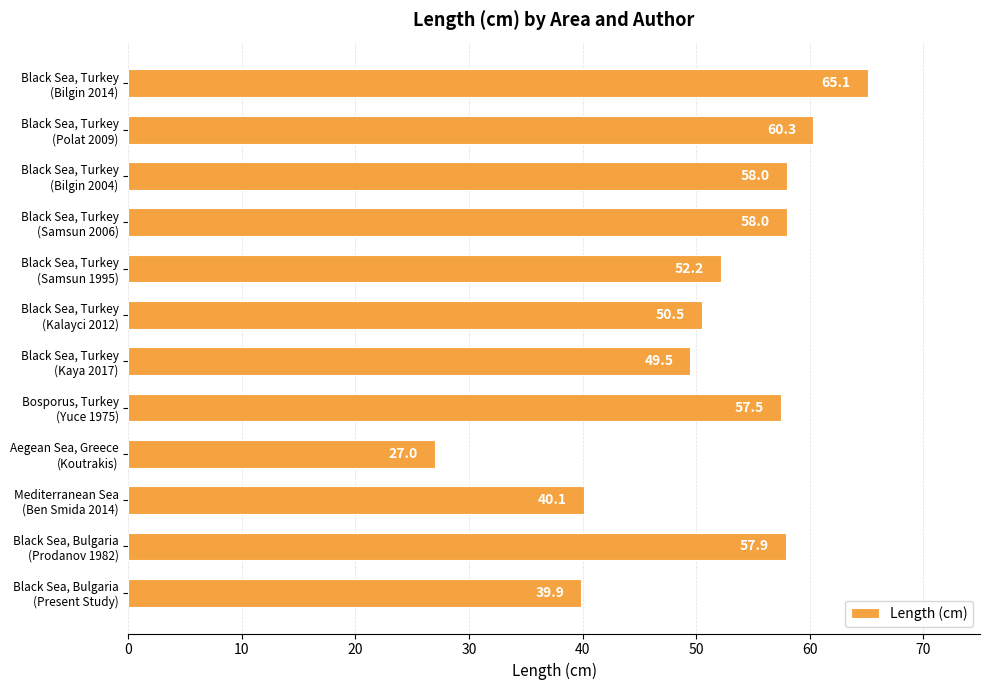

Reading top to bottom, list all the values displayed in this chart.

65.1	60.3	58.0	58.0	52.2	50.5	49.5	57.5	27.0	40.1	57.9	39.9